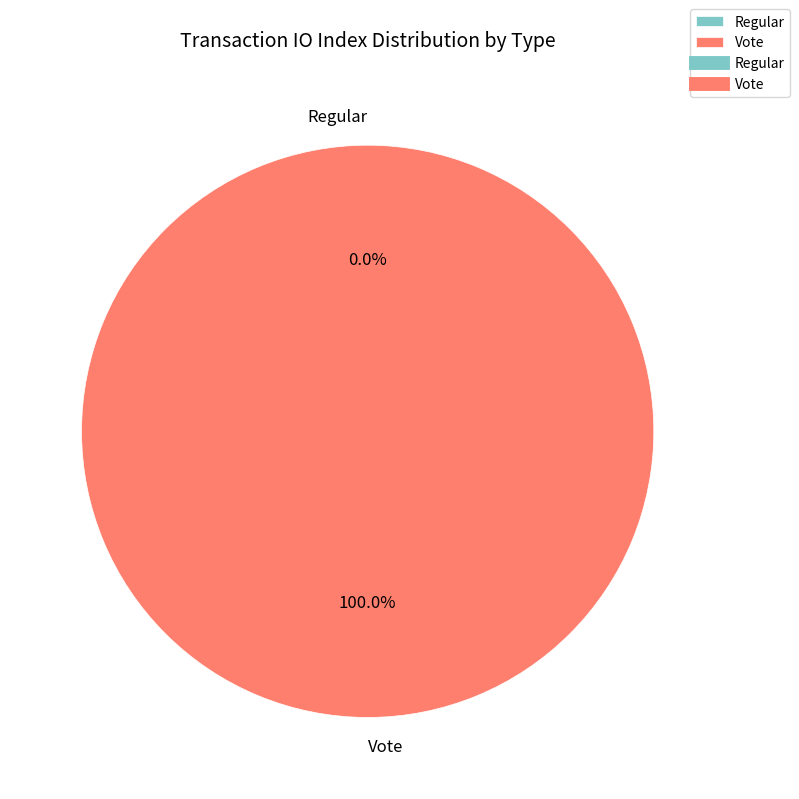

True or false: Regular accounts for 0% of the total.

True